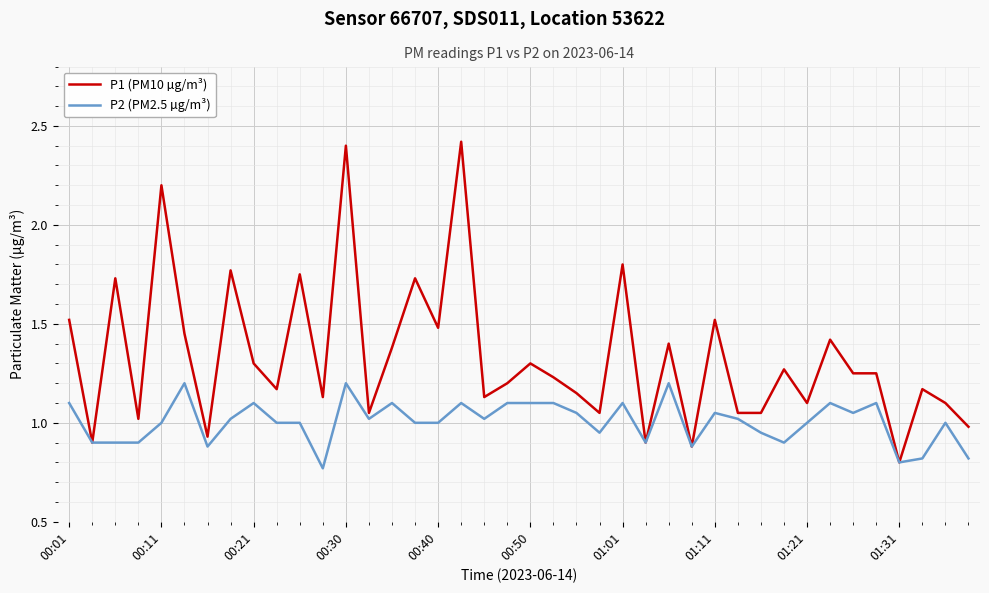

List the series in order of their overall mean, highest first.

P1 (PM10 µg/m³), P2 (PM2.5 µg/m³)